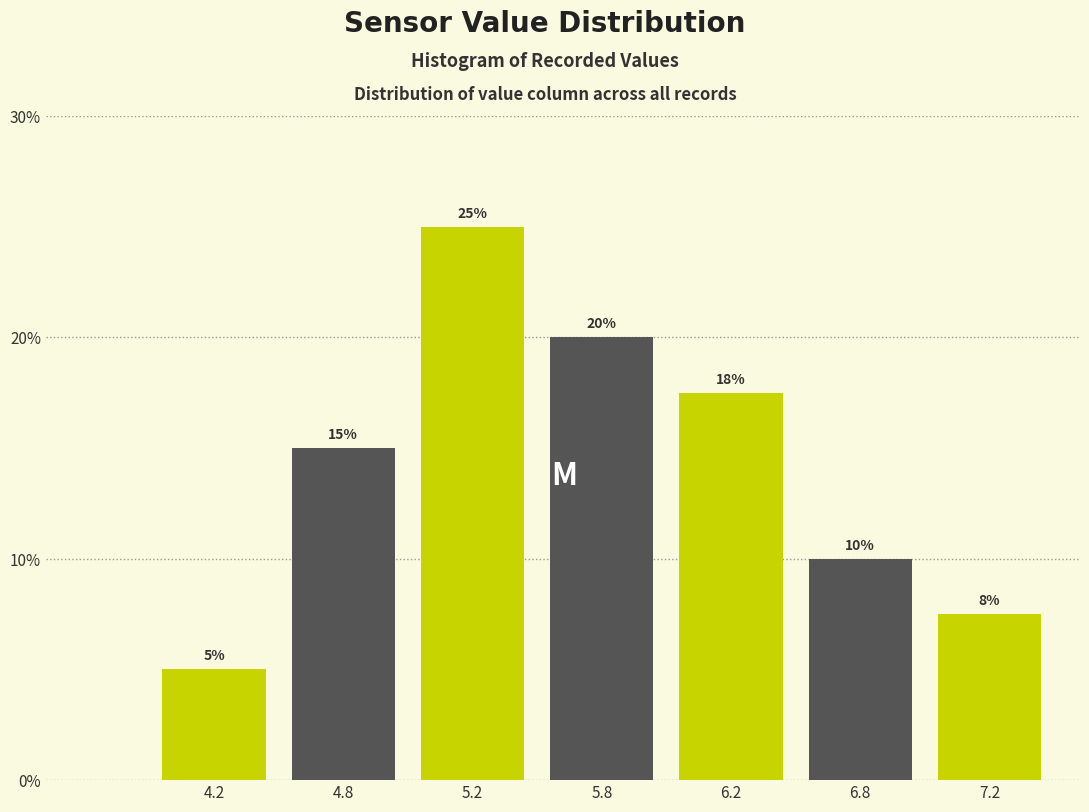

What is the ratio of the value at 5.8 to the value at 4.8?

1.3